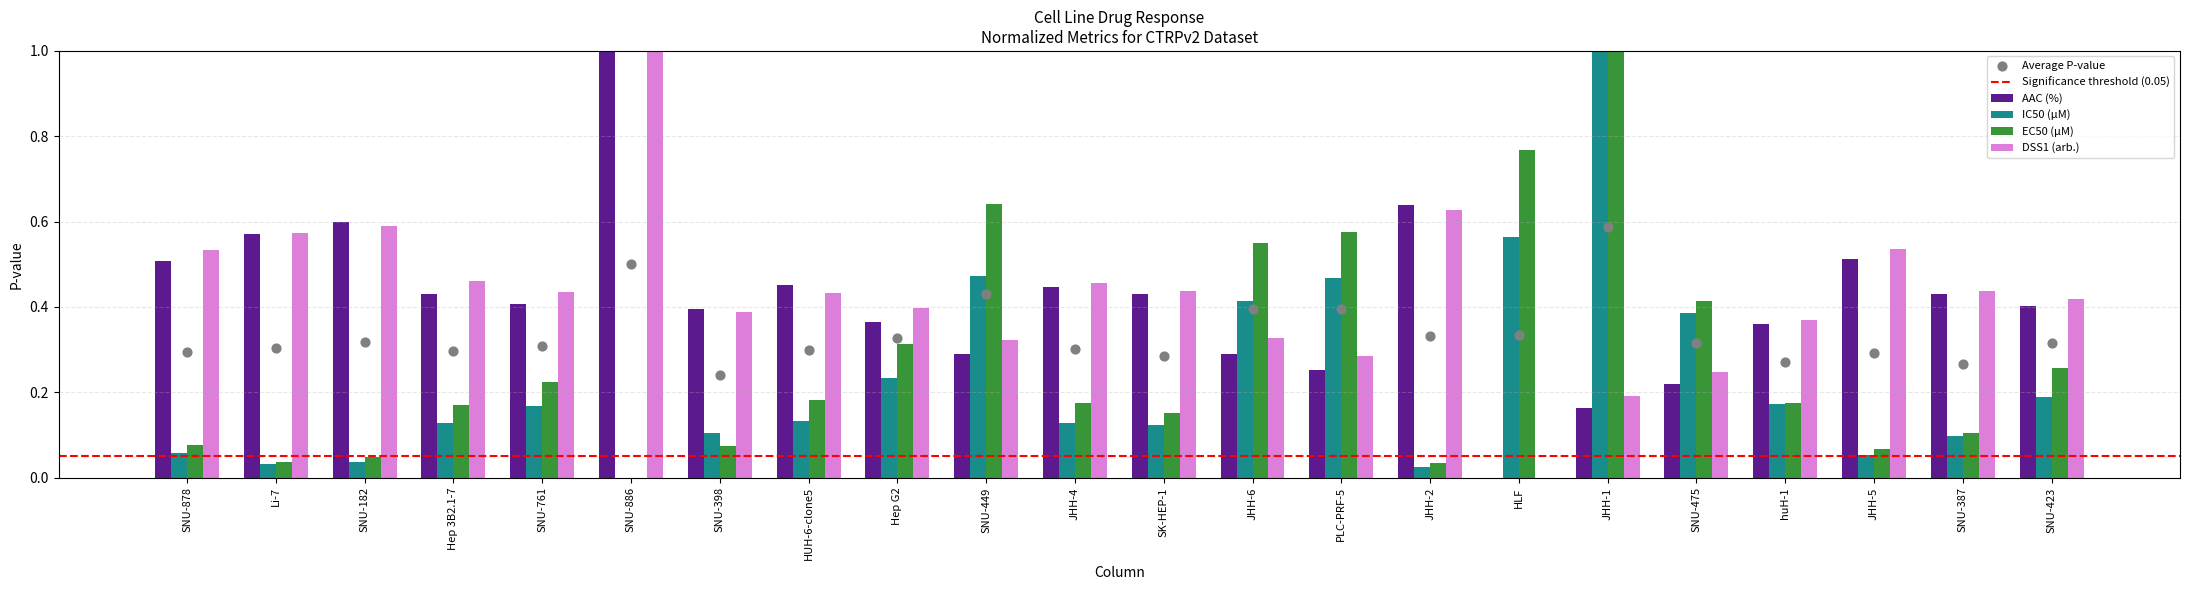

Which series contains the lowest Y value?

AAC (%)